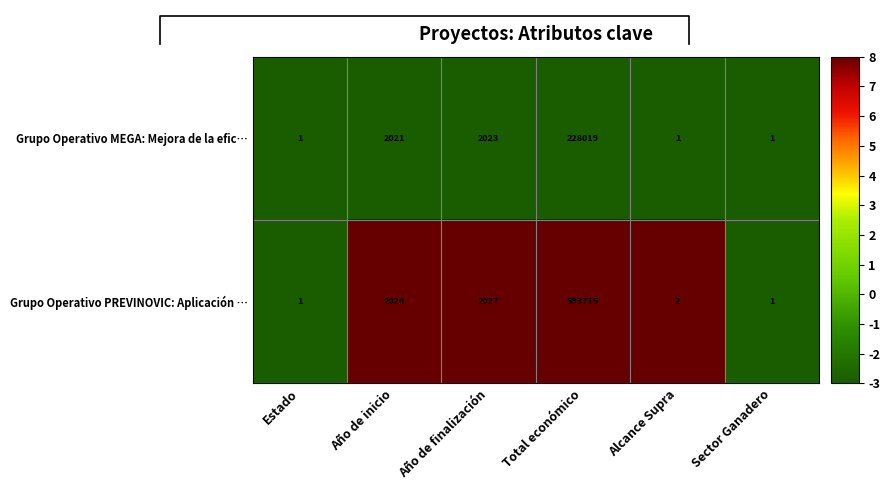

What is the difference between the Grupo Operativo MEGA: Mejora de la efic… values at Estado and Año de finalización?

2022